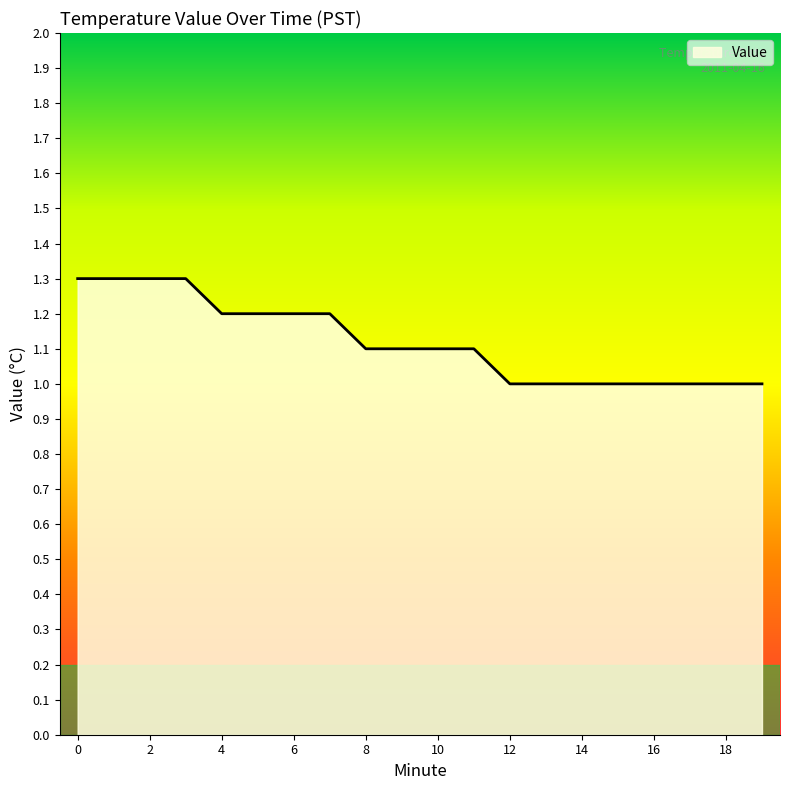

What is the greatest value displayed?

1.3